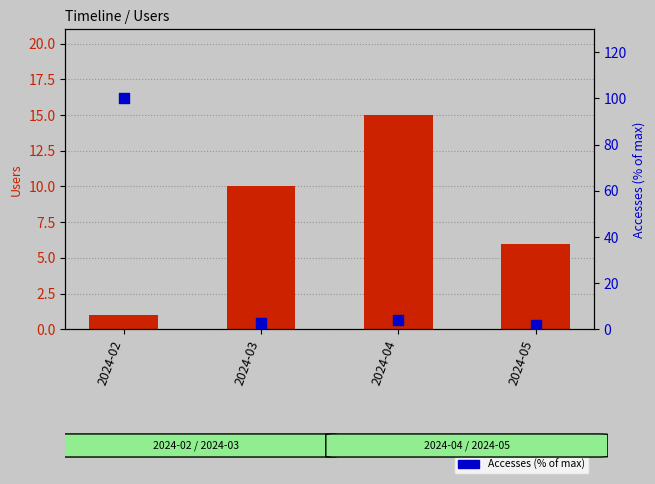

At how many categories does at least one series exceed 95?

1